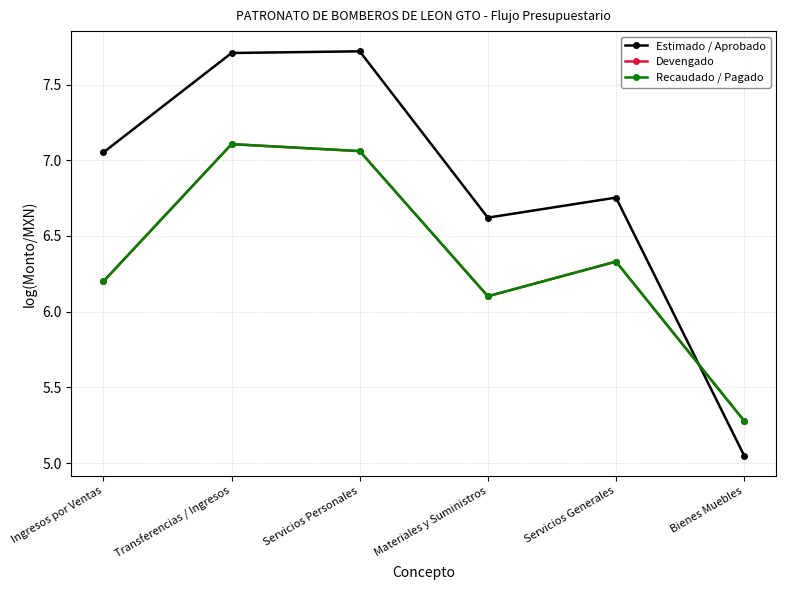

Is the value of Recaudado / Pagado at Materiales y Suministros greater than the value of Estimado / Aprobado at Materiales y Suministros?

No